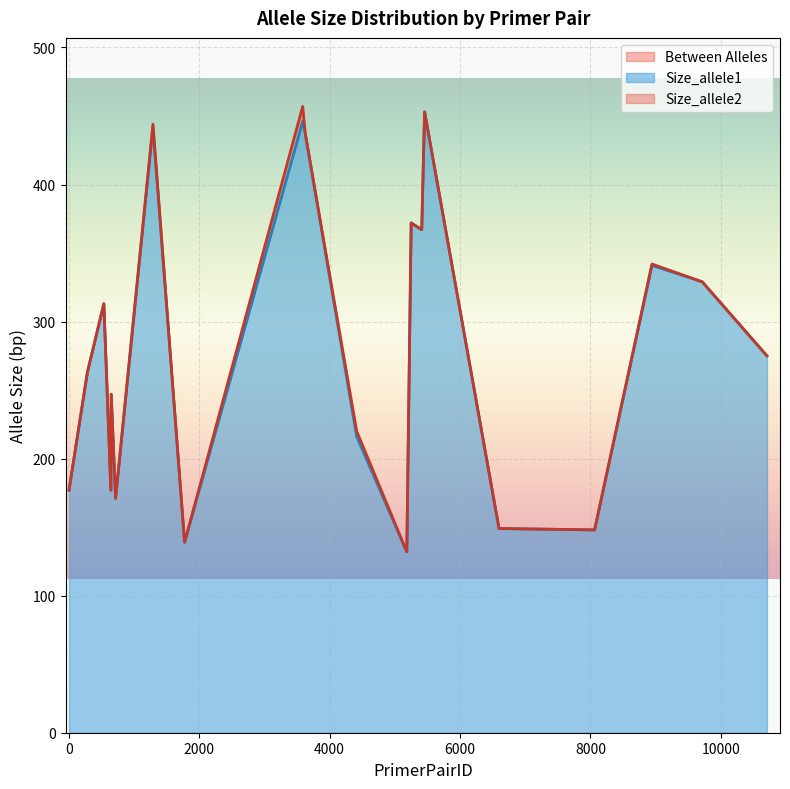

True or false: Size_allele1 and Size_allele2 cross at least once.

False